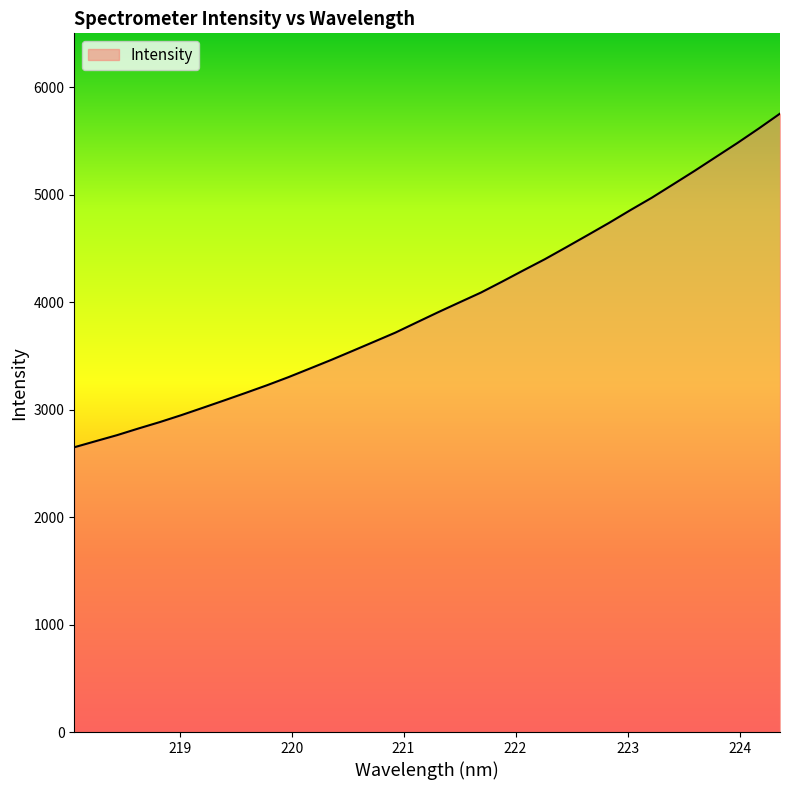

What is the smallest value displayed?

2649.3